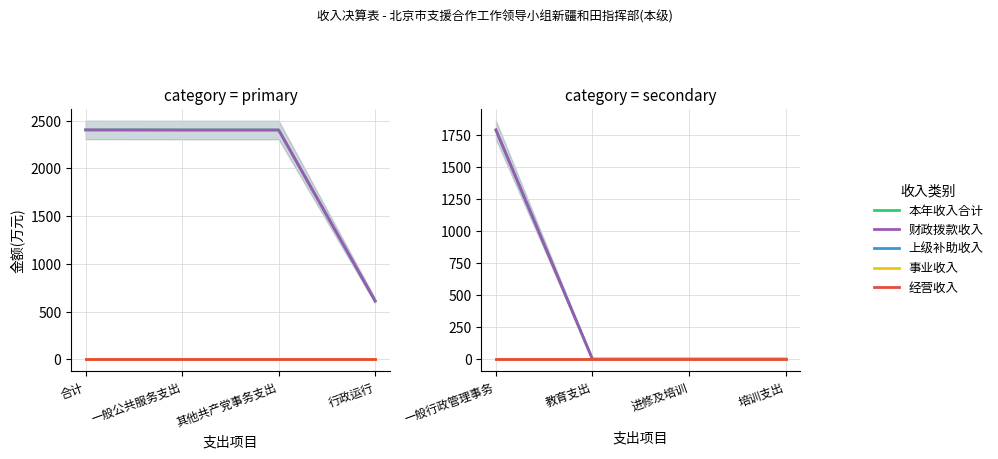

Which has a higher value, 进修及培训 or 教育支出?

进修及培训